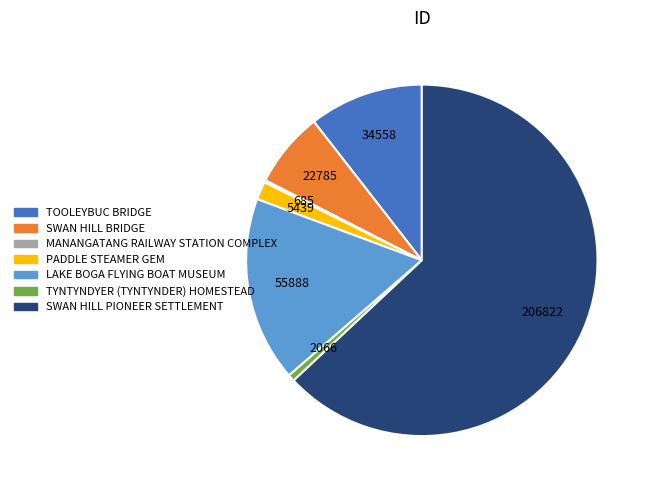

Combined, do SWAN HILL PIONEER SETTLEMENT and TOOLEYBUC BRIDGE account for over 50%?

Yes